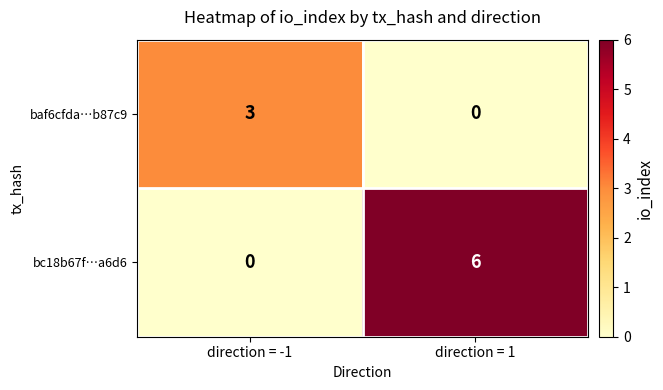

Which series has the largest range (max minus min)?

bc18b67f…a6d6